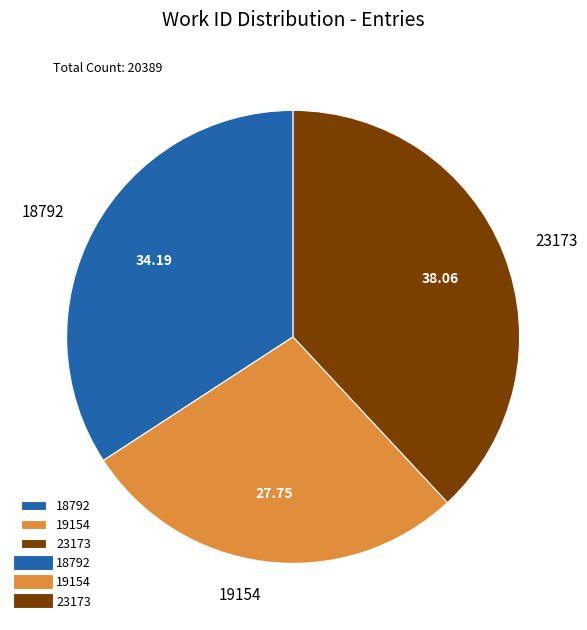

Count the number of slices in the pie.

3